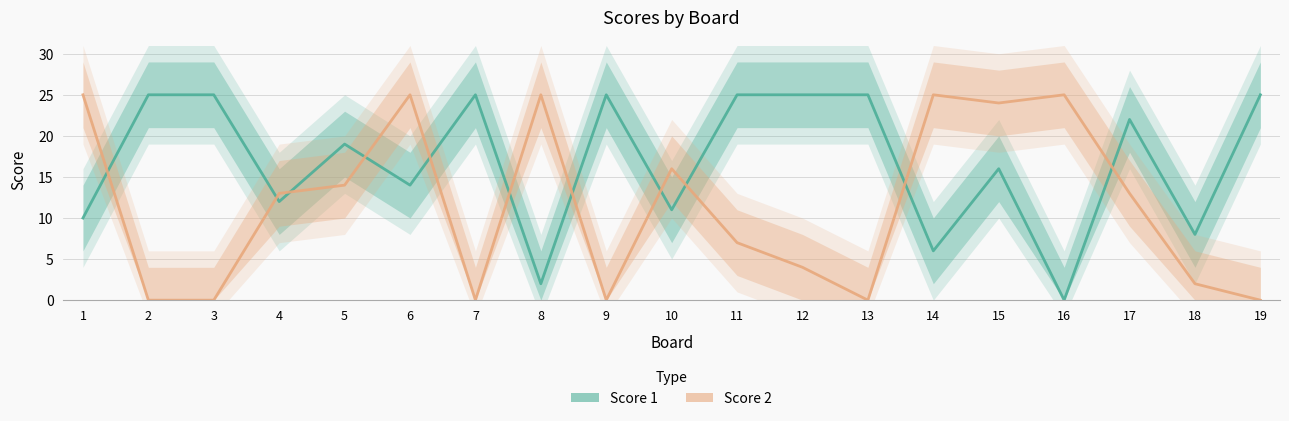

After their last crossing, which series has the higher values: Score 2 or Score 1?

Score 1